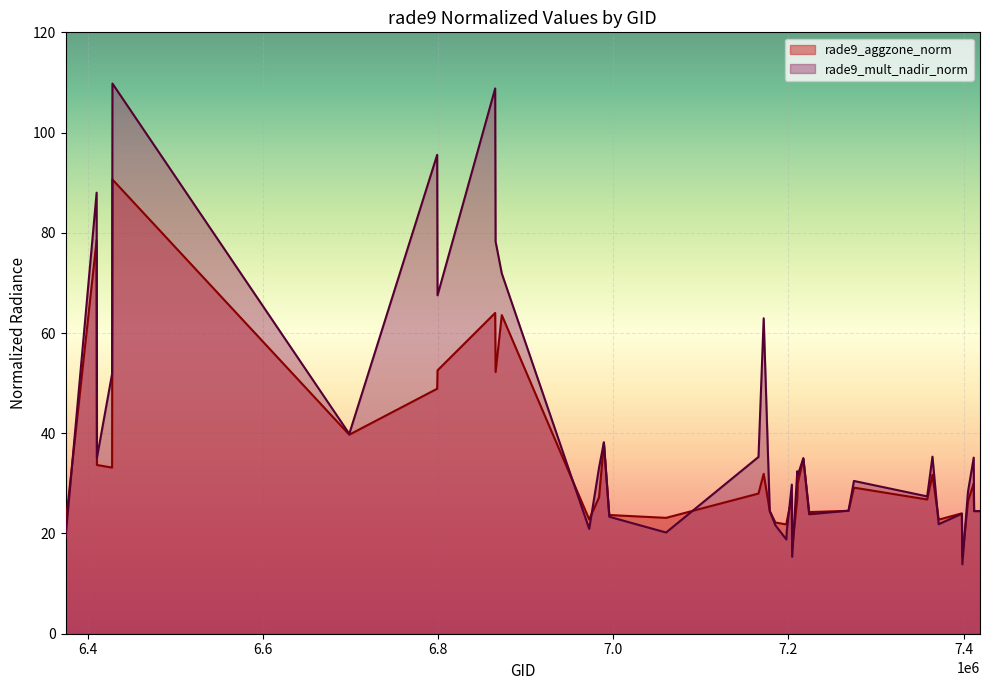

What is the value of the rade9_aggzone_norm point at the 31st from the left?

26.8